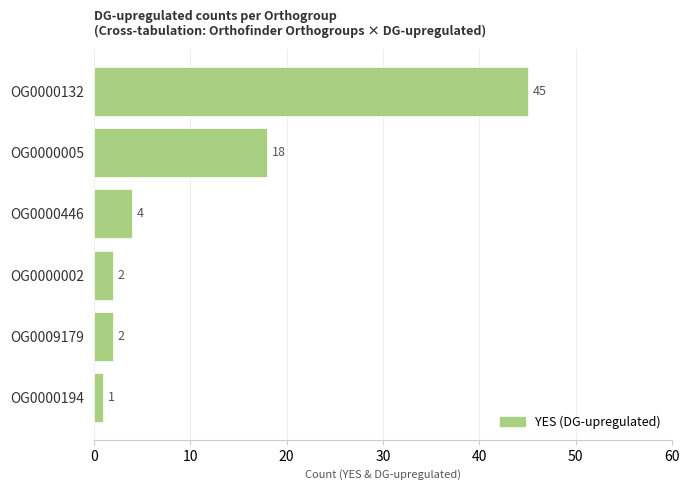

Reading bottom to top, list all the values displayed in this chart.

1	2	2	4	18	45